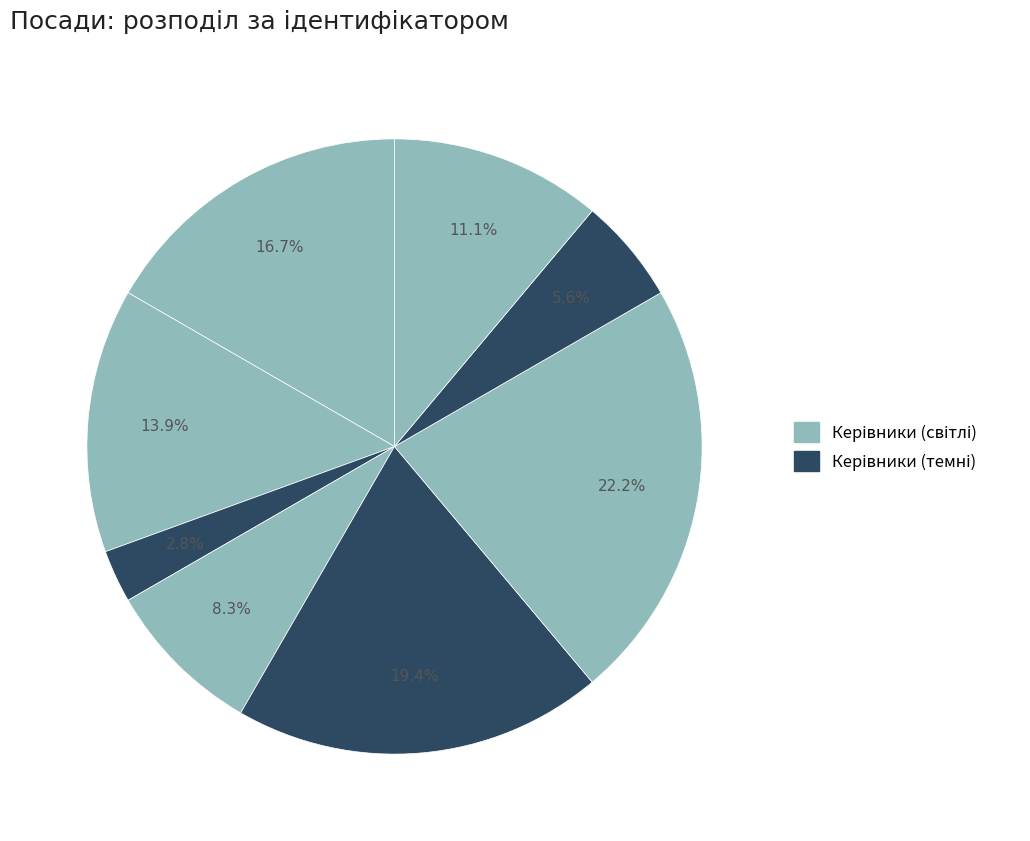

Count the number of slices in the pie.

8